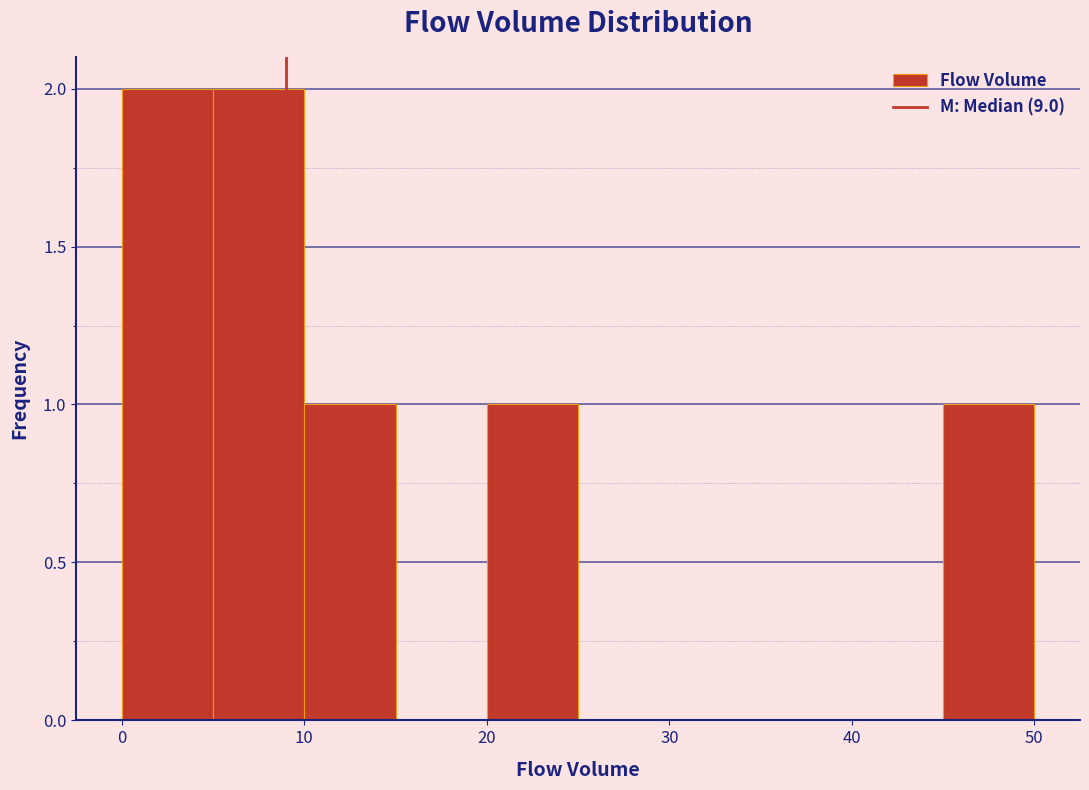

What is the height of the bar covering 5 to 10 on the x-axis? The values are not printed on the chart, so give them approximately, as read against the axis.

2